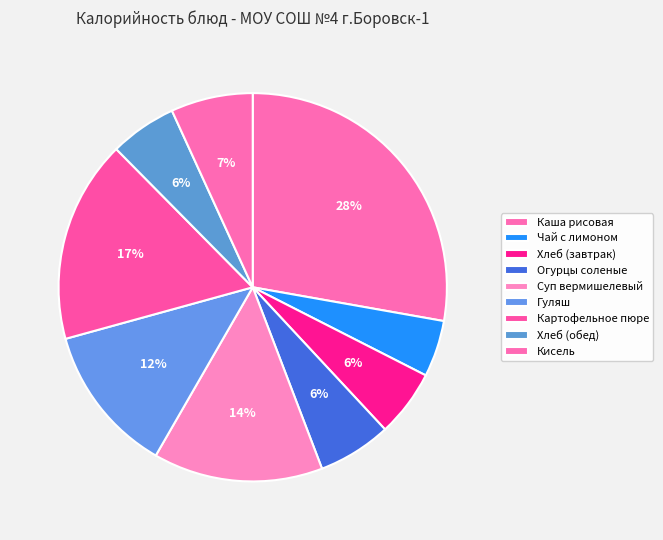

Is it true that Гуляш is 25% of the pie?

False